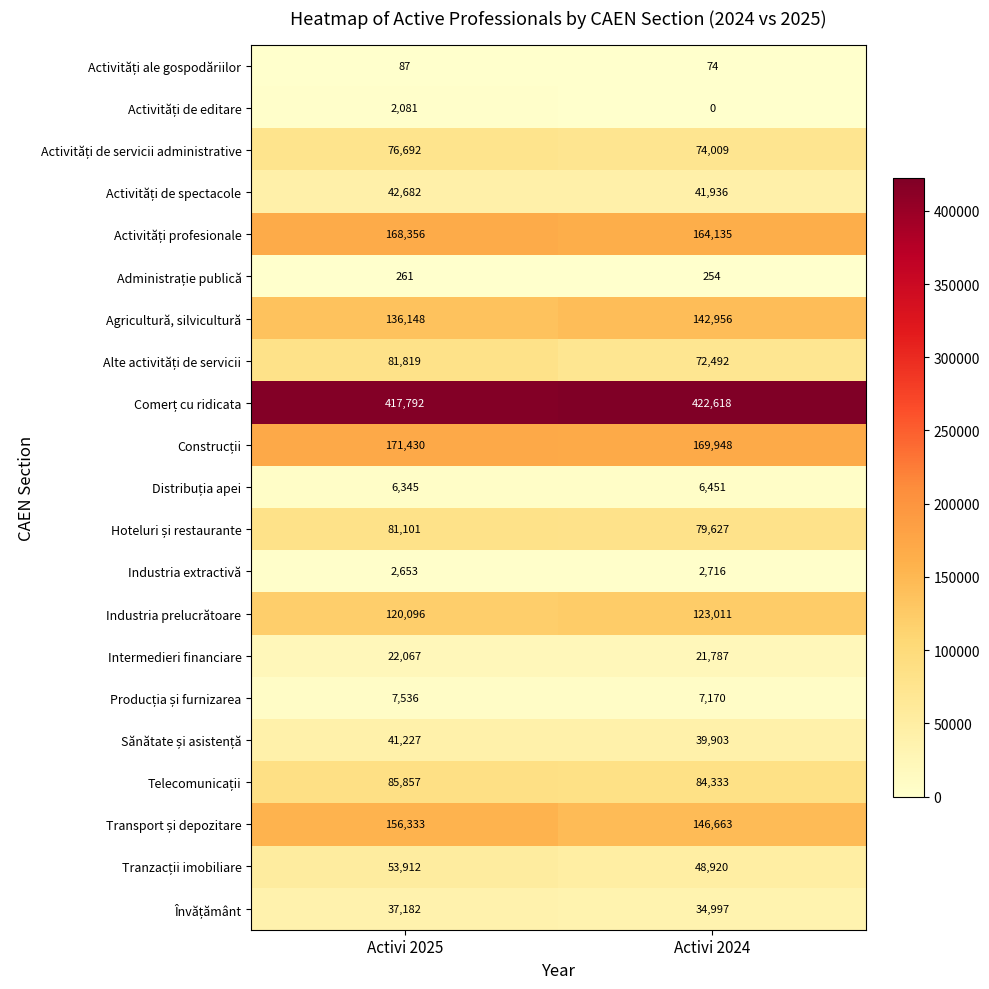

Which category has the lowest value across all series?

Activi 2024